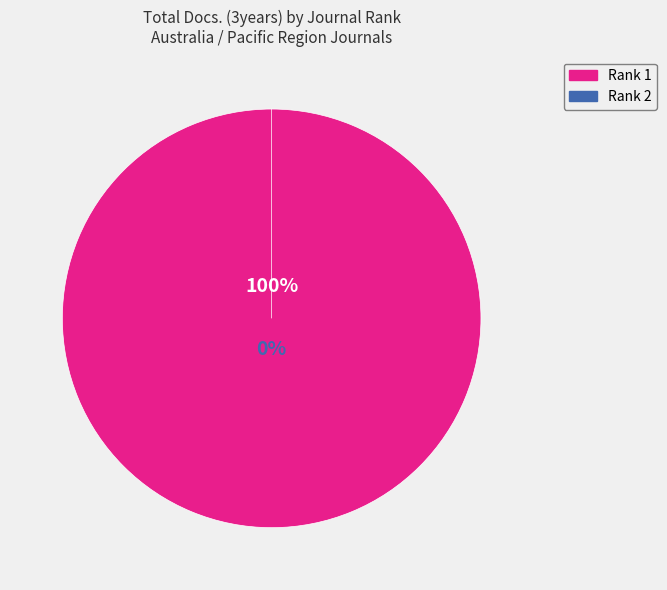

To the nearest percent, what is the average slice percentage?

50%